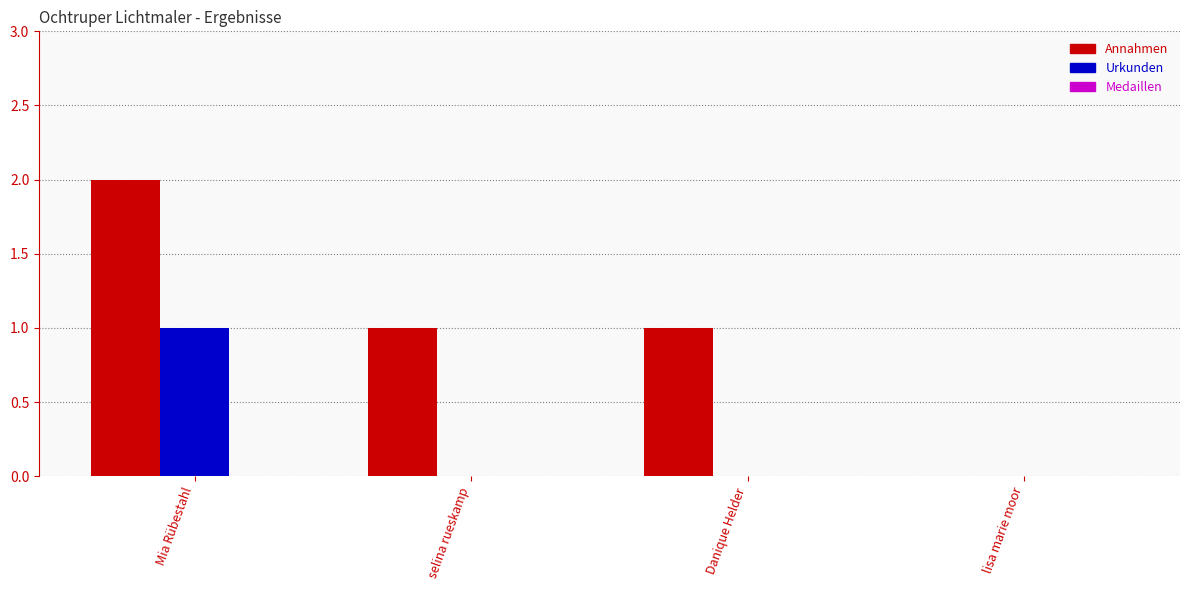

Is it true that Urkunden equals 0 at lisa marie moor?

True